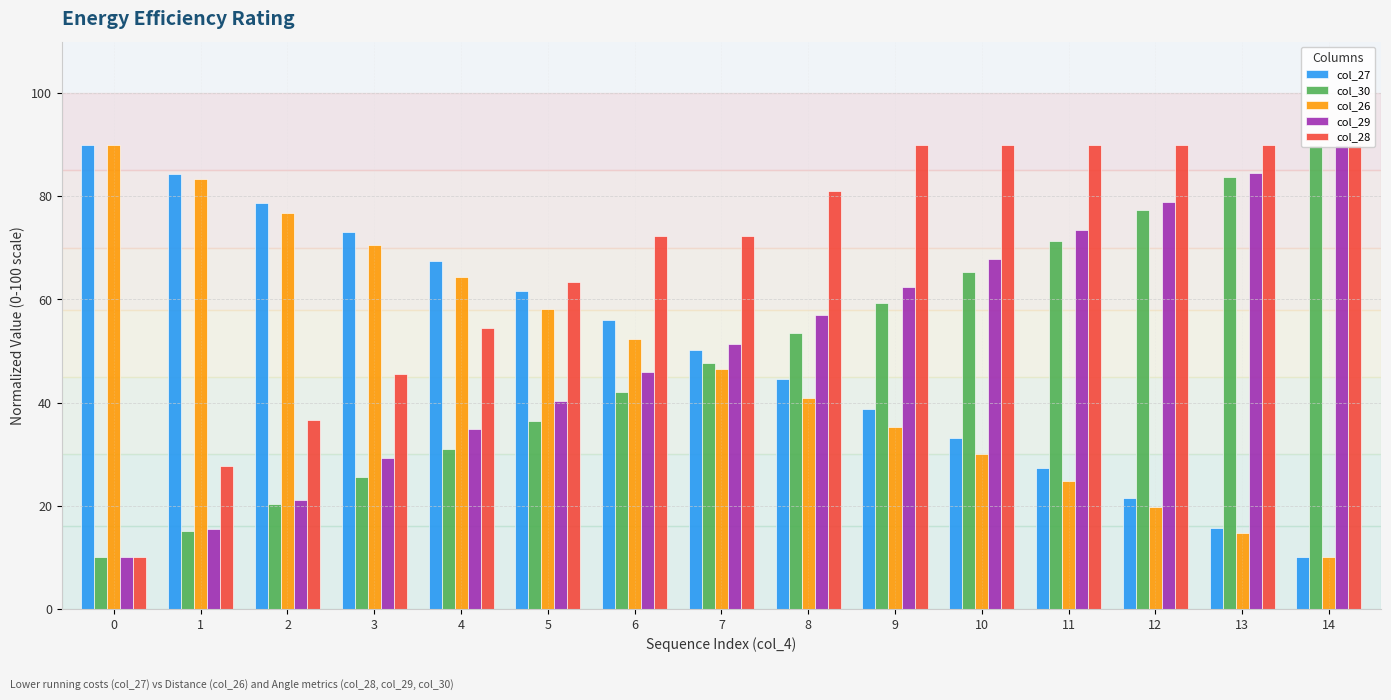

Which series has the largest total across all categories?

col_28